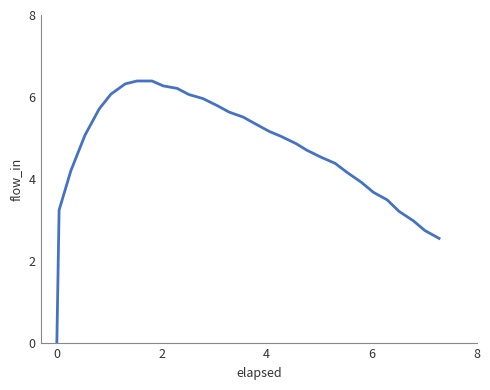

What is the difference between the maximum and minimum values?

6.4